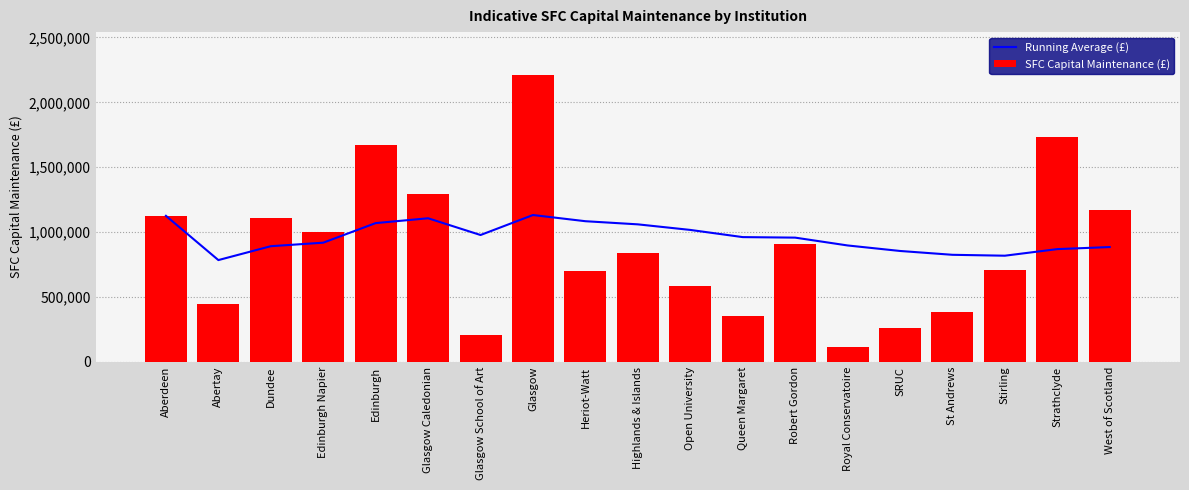

Between Queen Margaret and Robert Gordon, which is larger?

Queen Margaret